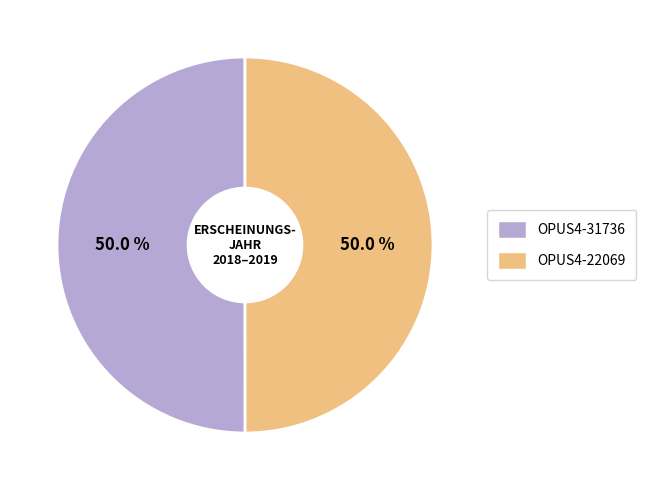

What is the ratio of the value at OPUS4-31736 to the value at OPUS4-22069?

1.0